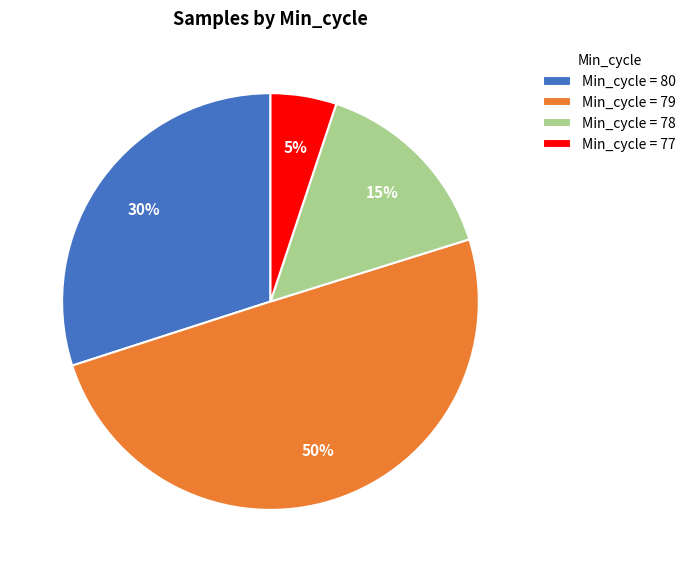

To the nearest percent, what is the difference between the largest and smallest slice percentages?

45%